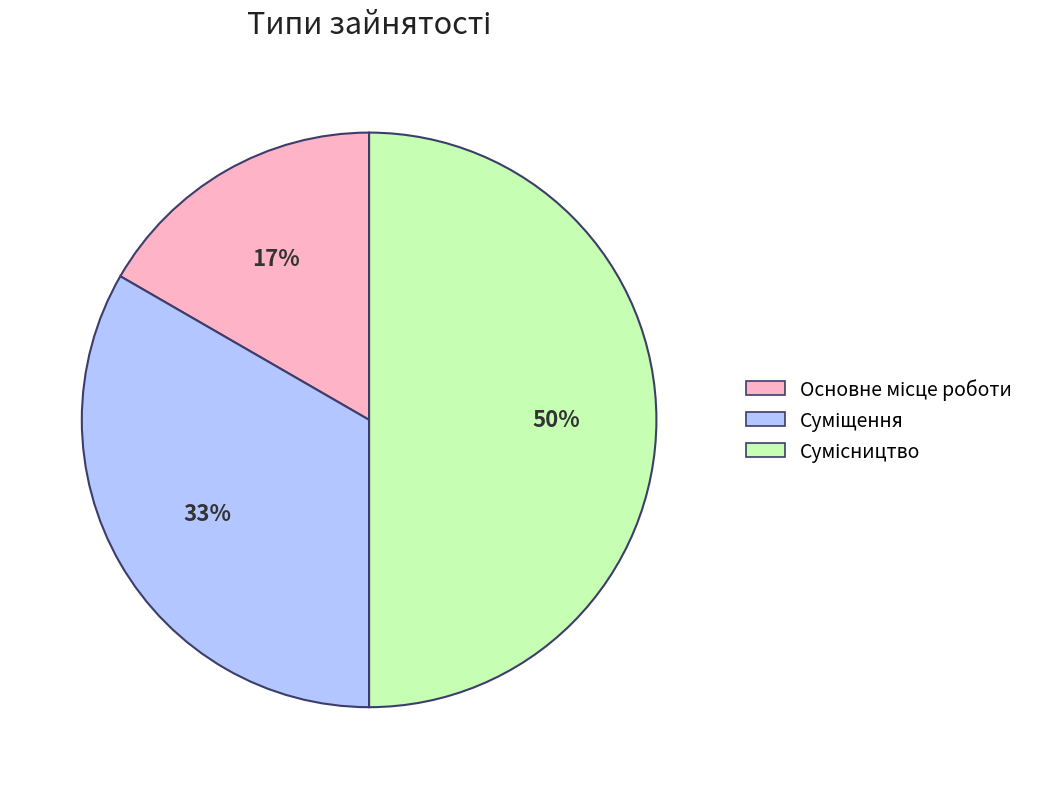

To the nearest percent, what is the average slice percentage?

33%